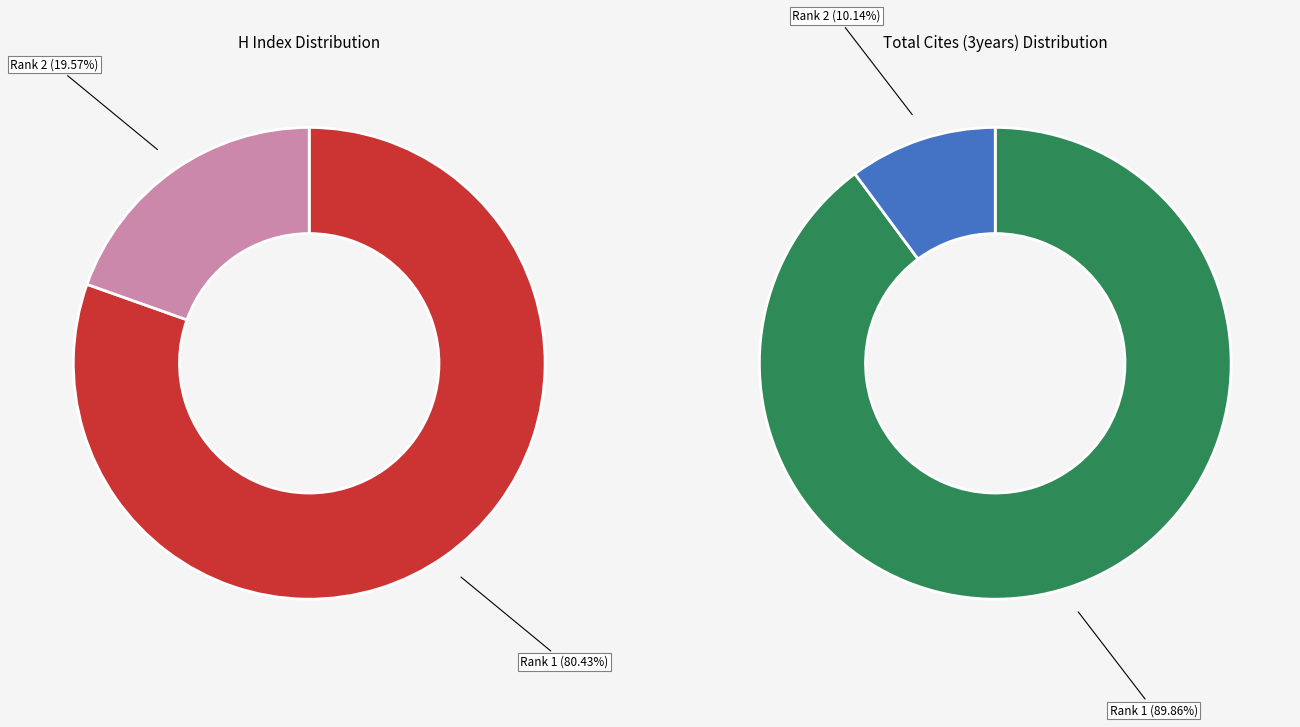

To the nearest percent, what is the combined percentage of Journal of Austrian Society (Rank 2) and Journal of Economics (Rank 1)?

100%